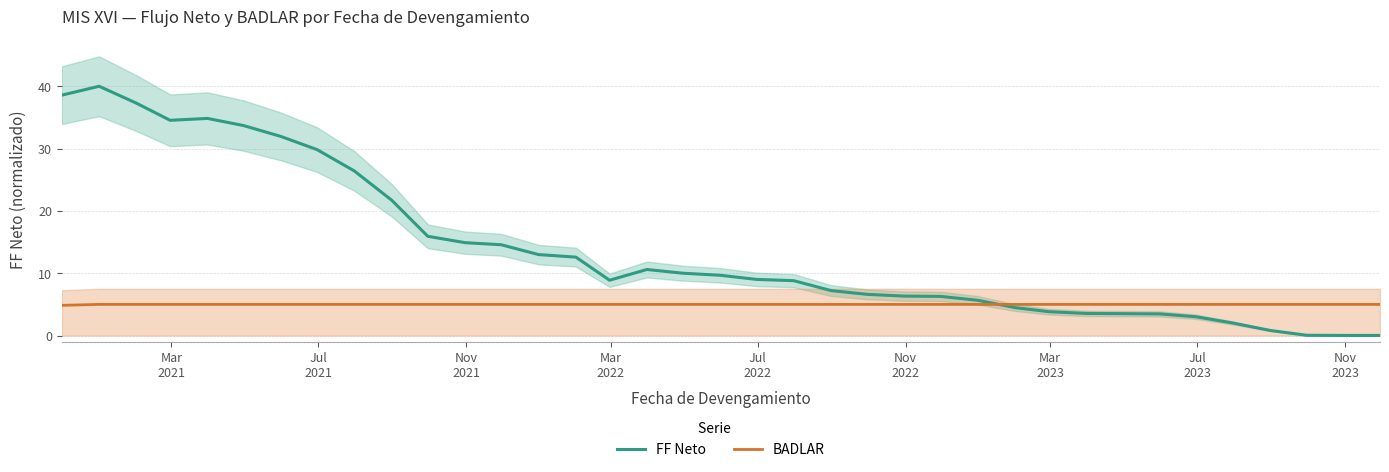

Which series has the largest range (max minus min)?

FF Neto